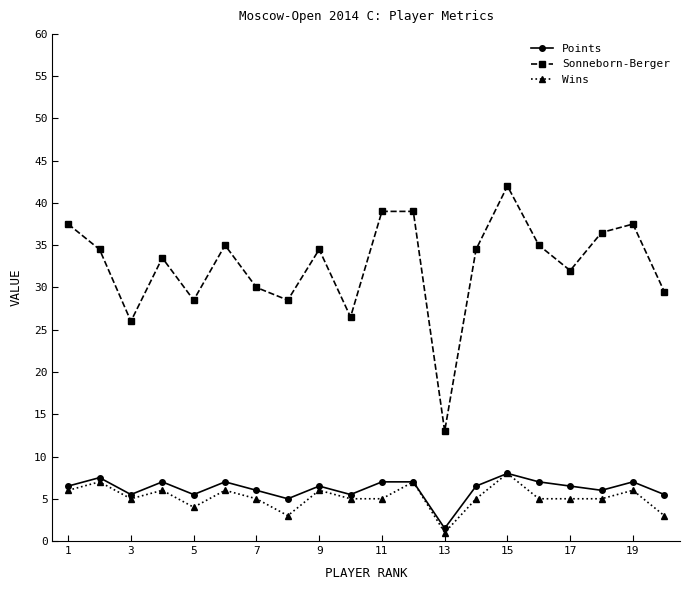

What is the average value of the Points series?

6.2